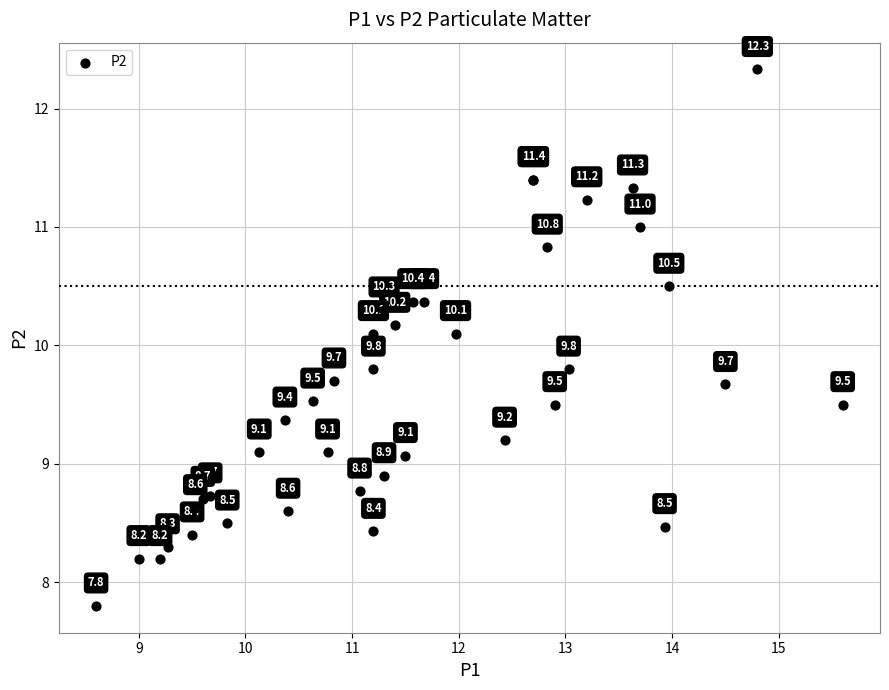

What Y value in the scatter plot is closest to 10?

10.1